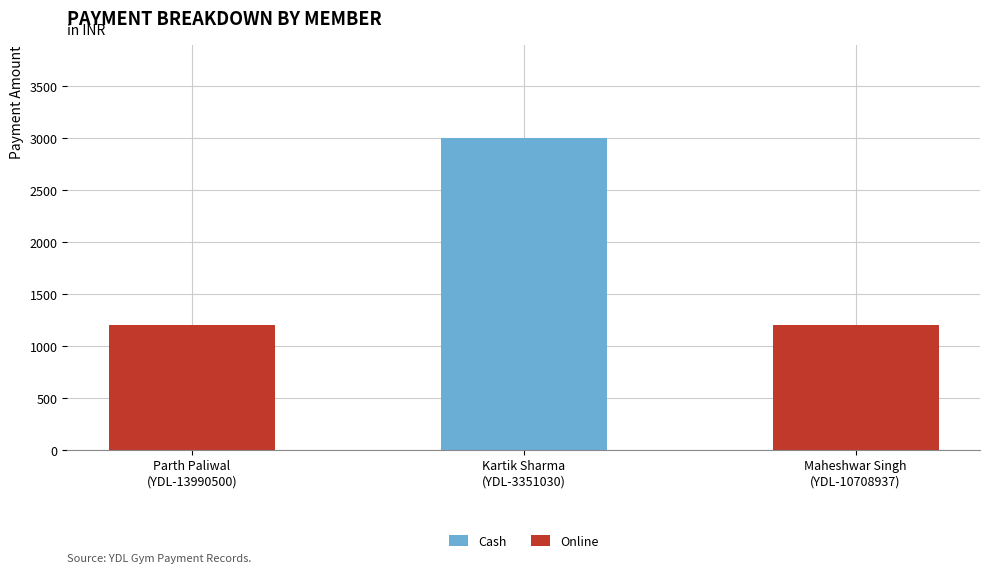

What is the maximum value for Cash?

3000